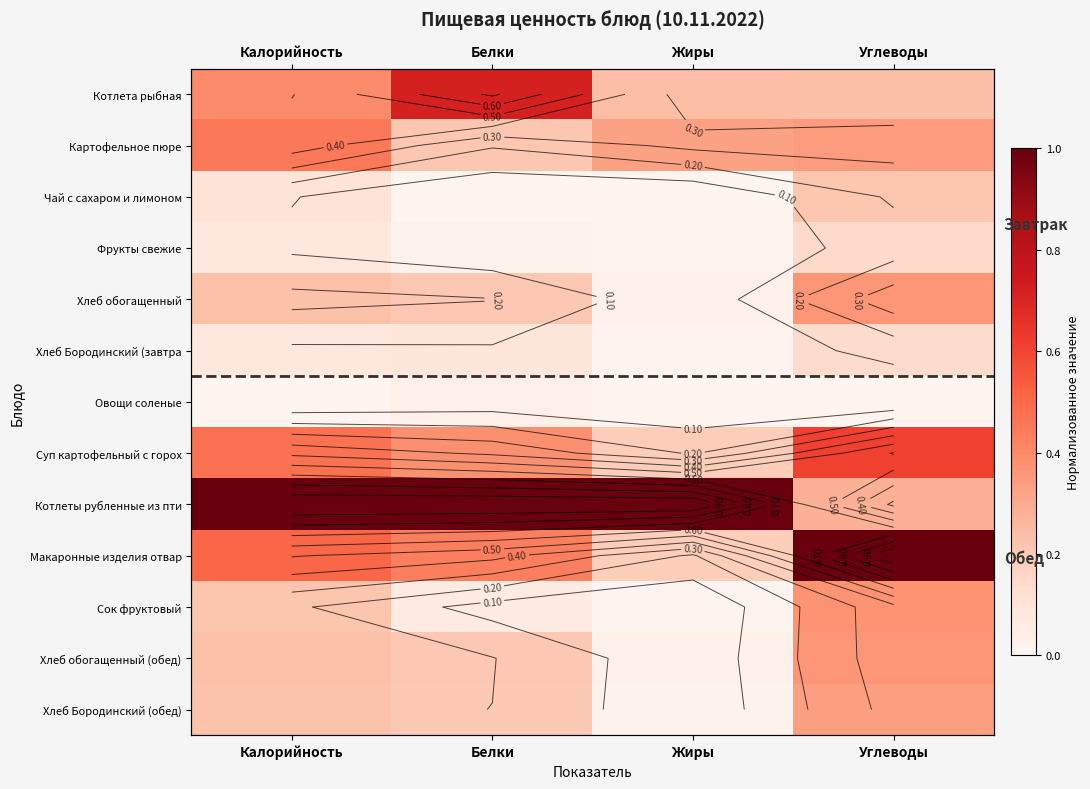

At Белки, list the series in order from smallest to largest.

Чай с сахаром и лимоном, Фрукты свежие, Овощи соленые, Сок фруктовый, Хлеб Бородинский (завтра, Хлеб Бородинский (обед), Хлеб обогащенный, Хлеб обогащенный (обед), Картофельное пюре, Суп картофельный с горох, Макаронные изделия отвар, Котлета рыбная, Котлеты рубленные из пти